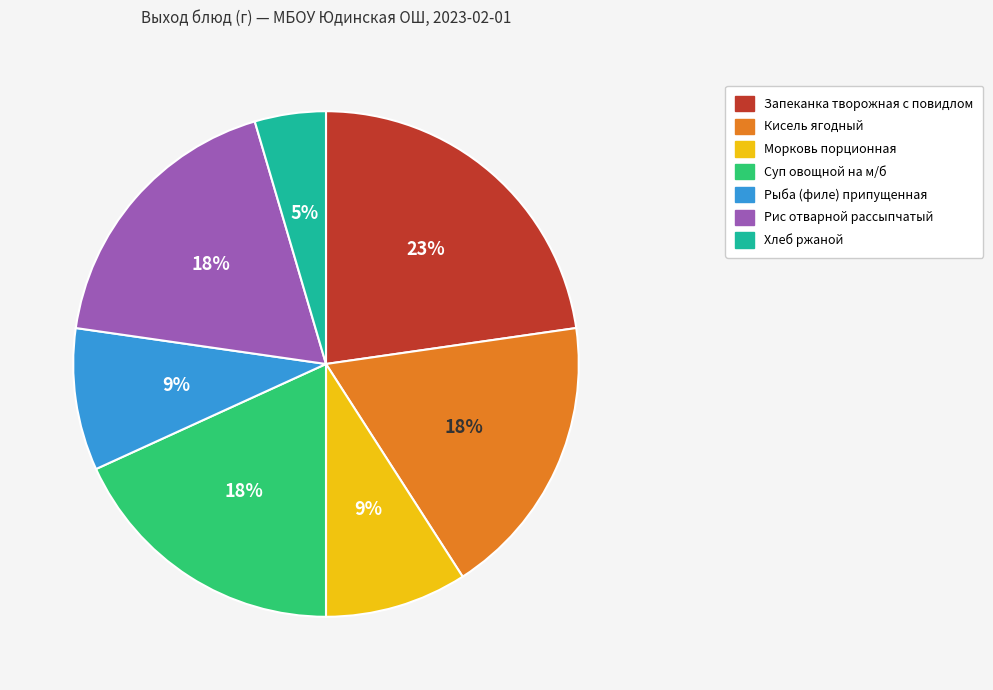

Approximately how many times larger is the value at Суп овощной на м/б compared to Рыба (филе) припущенная?

2.0